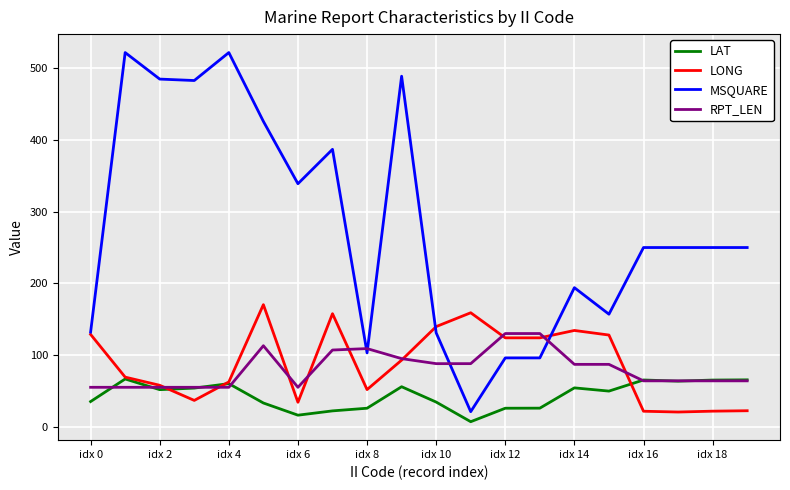

What is the difference between the second highest and second lowest values in the MSQUARE series?

426.0